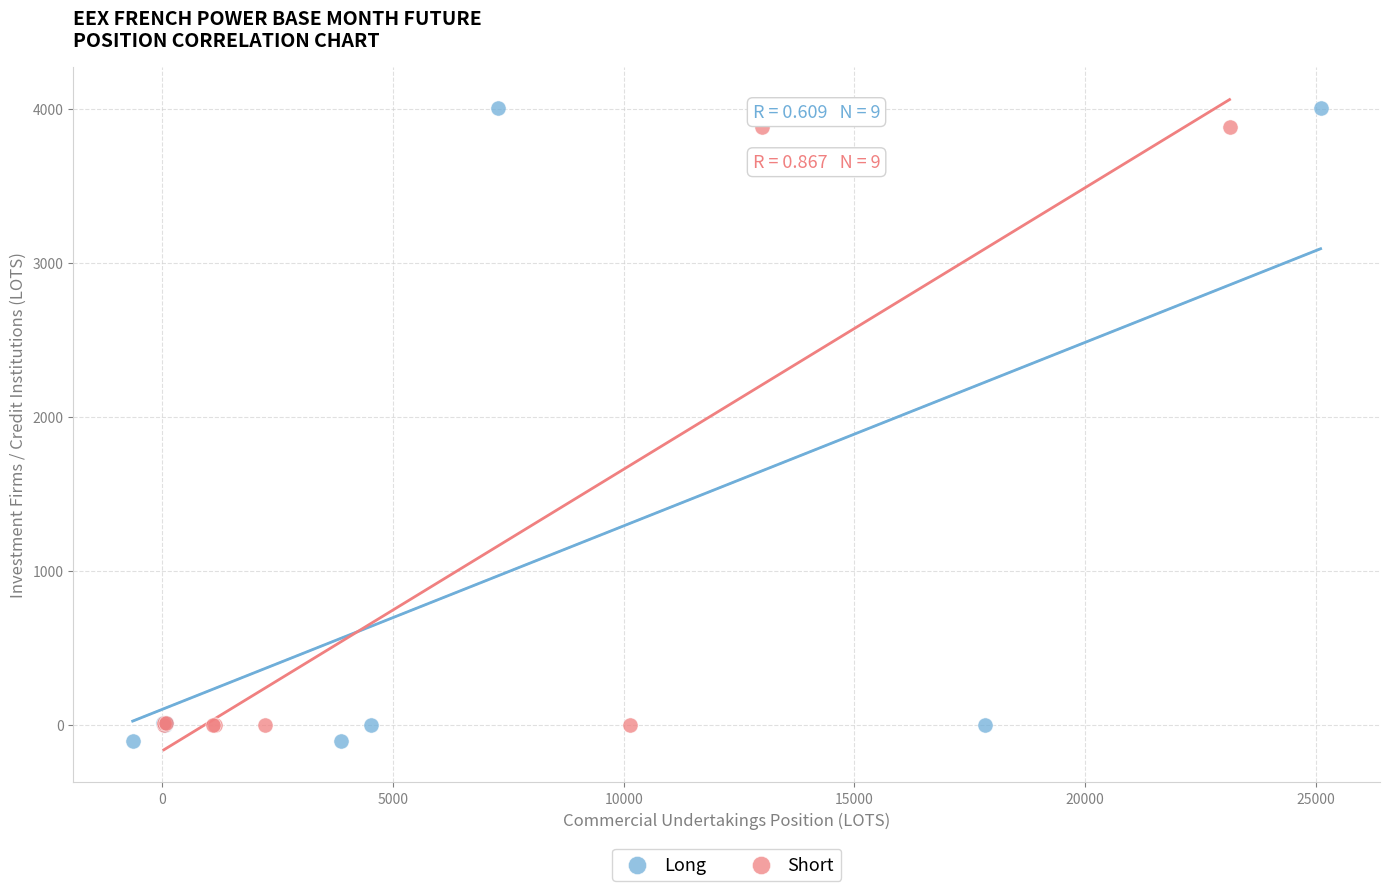

What are all the series names shown in the legend?

Long, Short